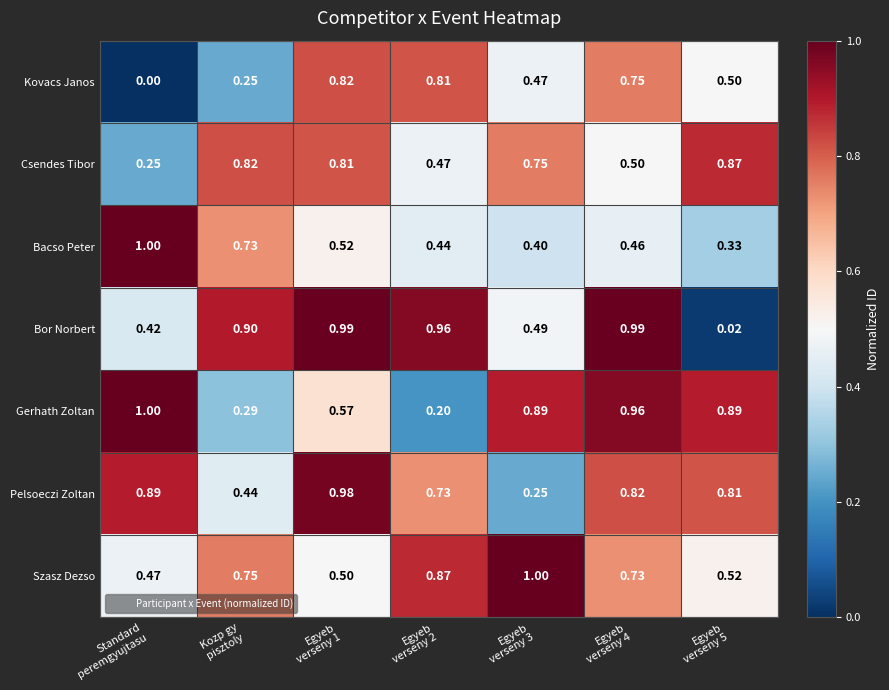

Which series has the largest range (max minus min)?

Bor Norbert